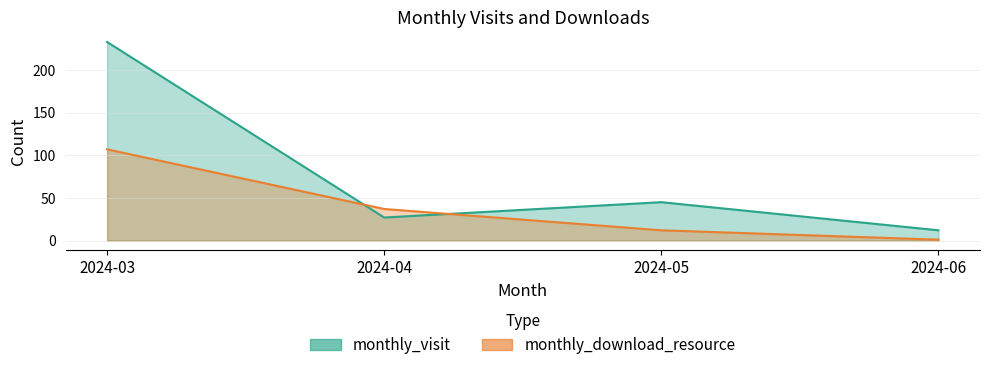

What is the highest value of the monthly_visit series?

233